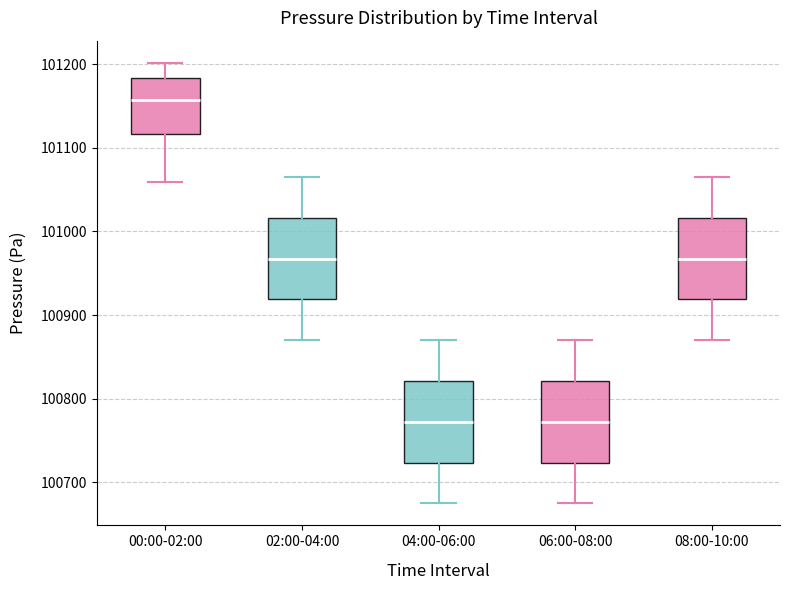

Reading left to right, transcribe this box plot: for each box, give where its median line is, the range the box spans, and where its two whiskers end, as read against the y-axis. The values are not printed on the chart, so give them approximately, as read against the axis.

00:00-02:00: median 101160, box 101120 to 101180, whiskers 101060 to 101200
02:00-04:00: median 100970, box 100920 to 101020, whiskers 100870 to 101070
04:00-06:00: median 100770, box 100720 to 100820, whiskers 100680 to 100870
06:00-08:00: median 100770, box 100720 to 100820, whiskers 100680 to 100870
08:00-10:00: median 100970, box 100920 to 101020, whiskers 100870 to 101070